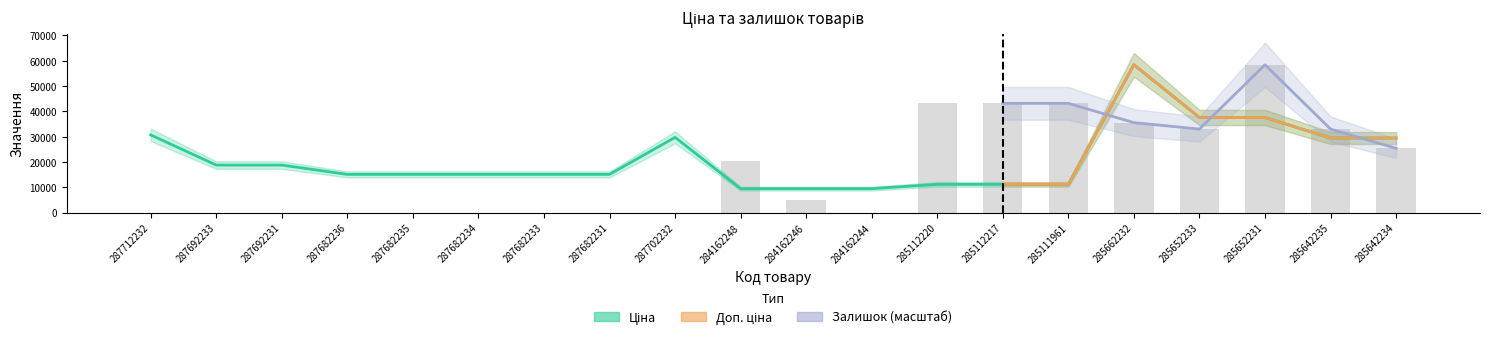

Reading left to right, list all the values displayed in this chart.

Ціна: 30717.1	18796.8	18796.8	15120.0	15120.0	15120.0	15120.0	15120.0	29747.2	9480.1	9480.1	9480.1	11188.2	11188.2	11188.2	58426.5	37593.6	37593.6	29491.5	29491.5
Залишок: 0.0	0.0	0.0	0.0	0.0	0.0	0.0	0.0	0.0	20322.3	5080.6	0.0	43184.8	43184.8	43184.8	35564.0	33023.7	58426.5	33023.7	25402.8